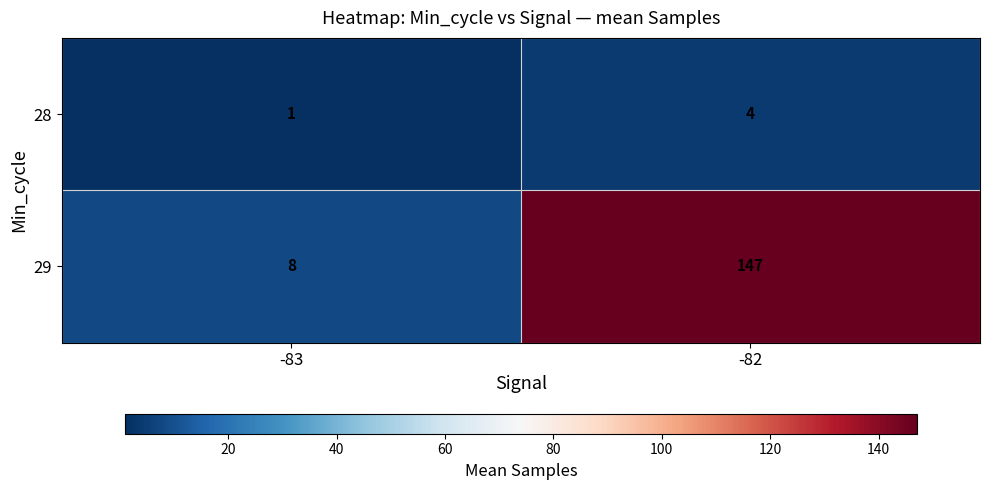

List the series in order of their peak value, lowest first.

28, 29